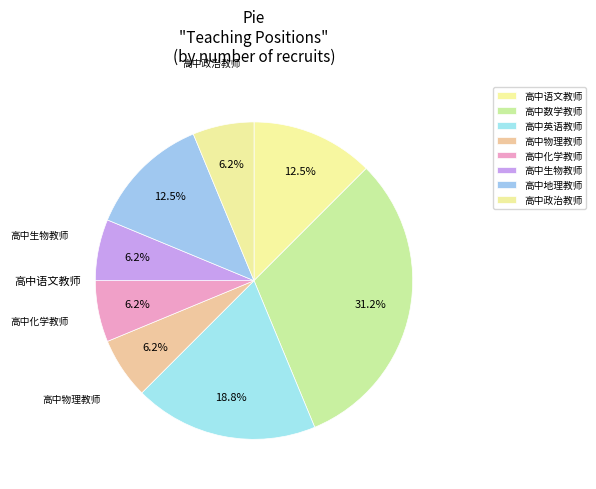

How many segments does this pie chart have?

8